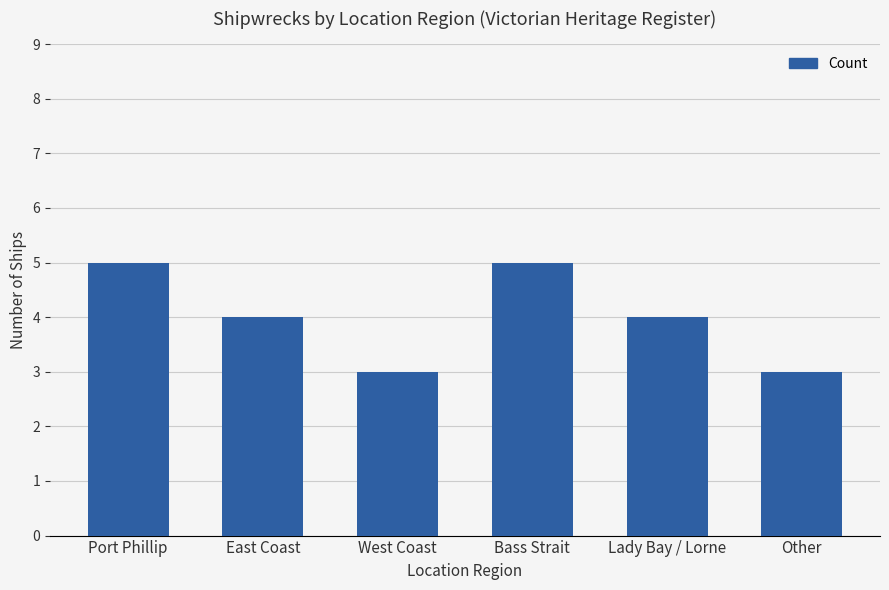

Reading right to left, extract all data points from this chart.

3	4	5	3	4	5